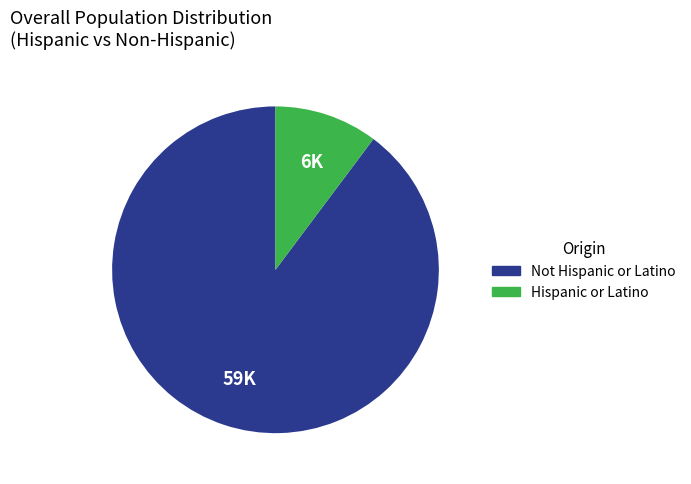

Between Not Hispanic or Latino and Hispanic or Latino, which is larger?

Not Hispanic or Latino